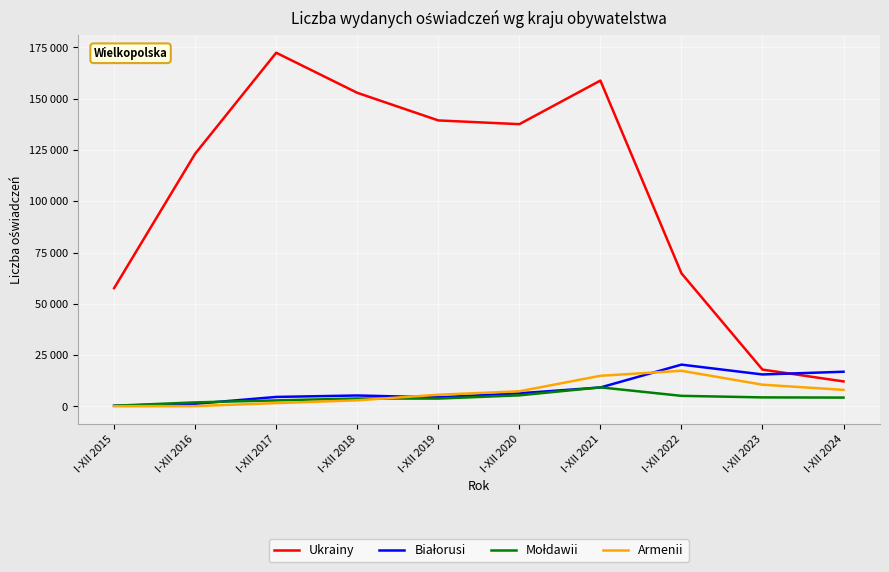

What is the total value across all series at I-XII 2016?

126590